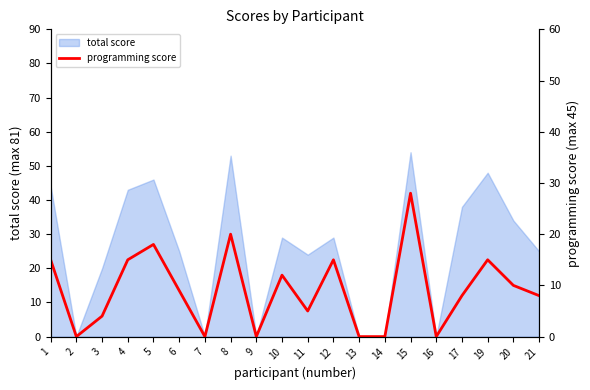

How many points are lower than both their immediate neighbors (excluding endpoints)?

5